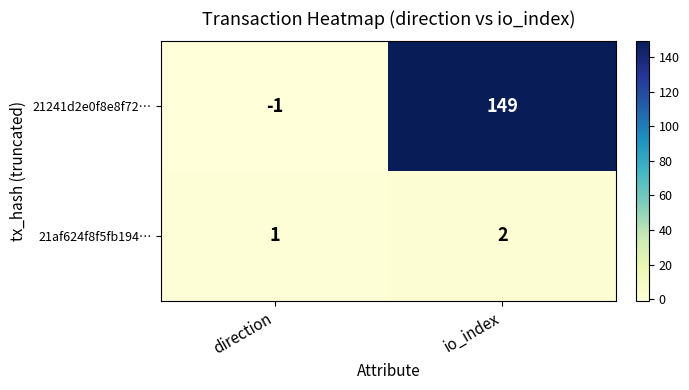

The value of 21241d2e0f8e8f72… at io_index is 149. True or false?

True